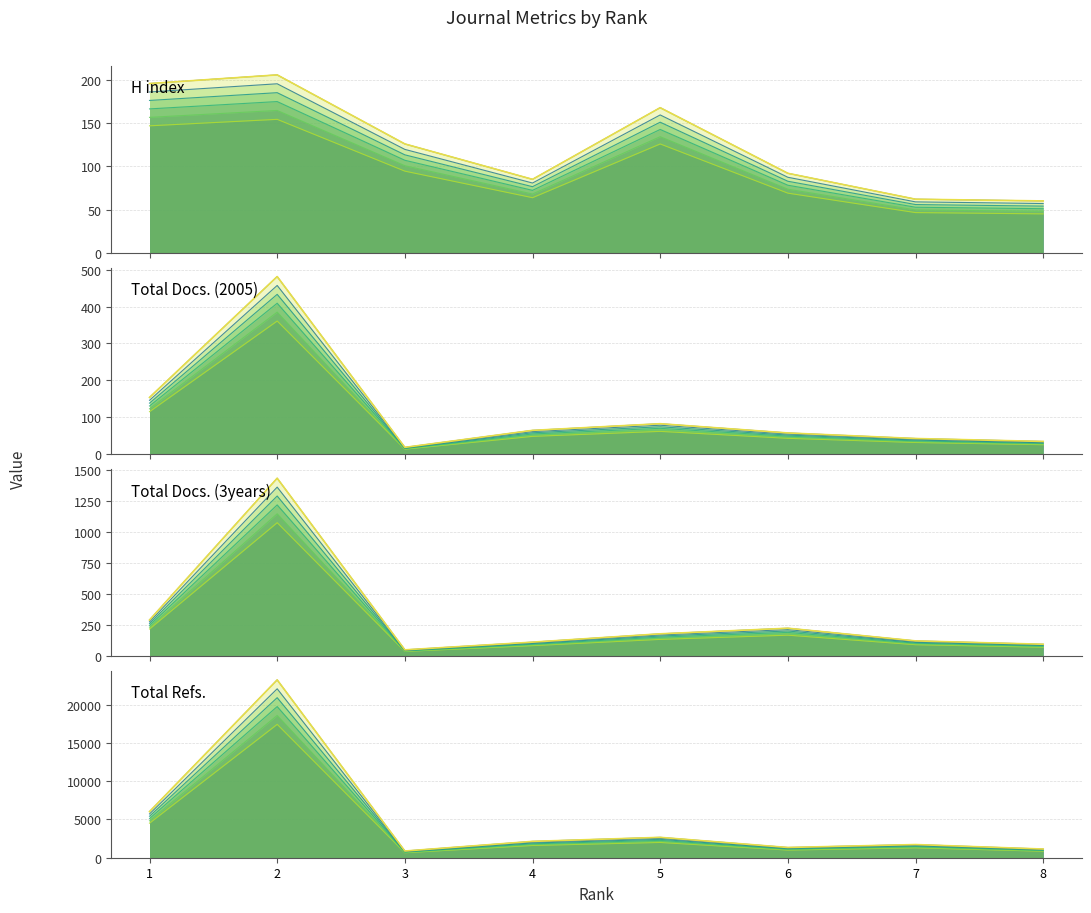

What is the difference between the maximum and minimum values in the H index series?

109.5